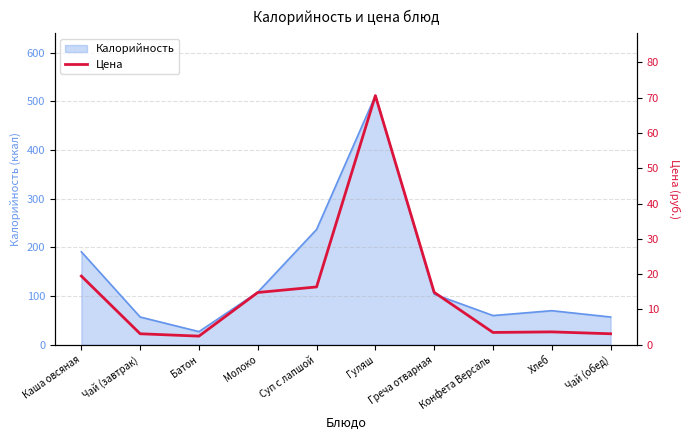

True or false: Калорийность has a value of 57 at Чай (обед).

True